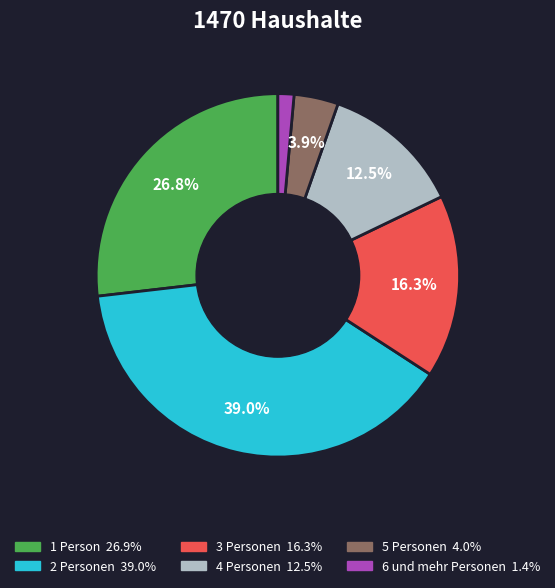

To the nearest percent, what is the difference between the 3 Personen and 6 und mehr Personen slice percentages?

15%